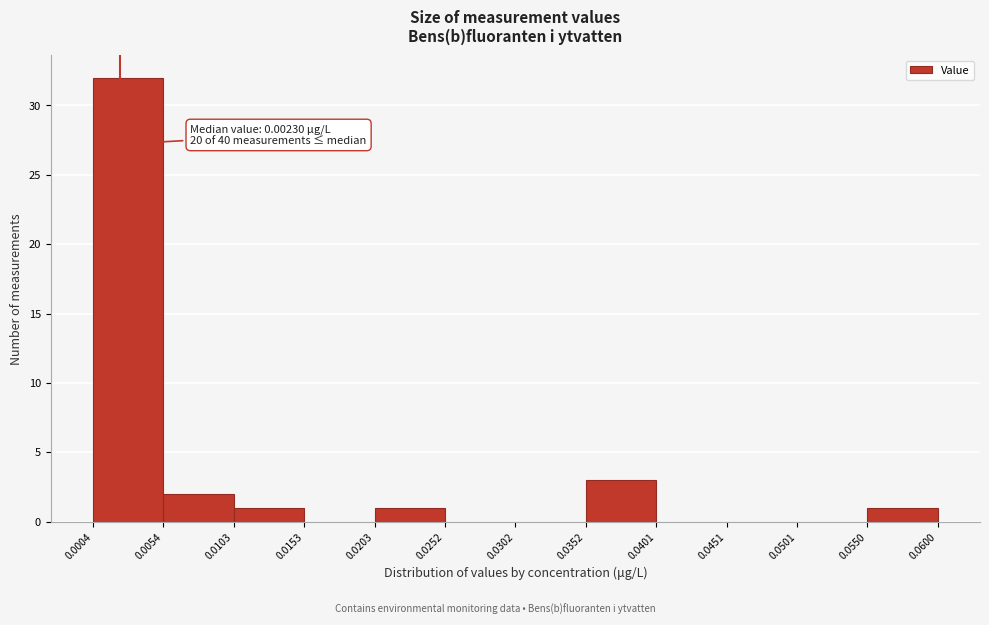

Which range on the x-axis has the tallest bar?

0.0004 to 0.0054